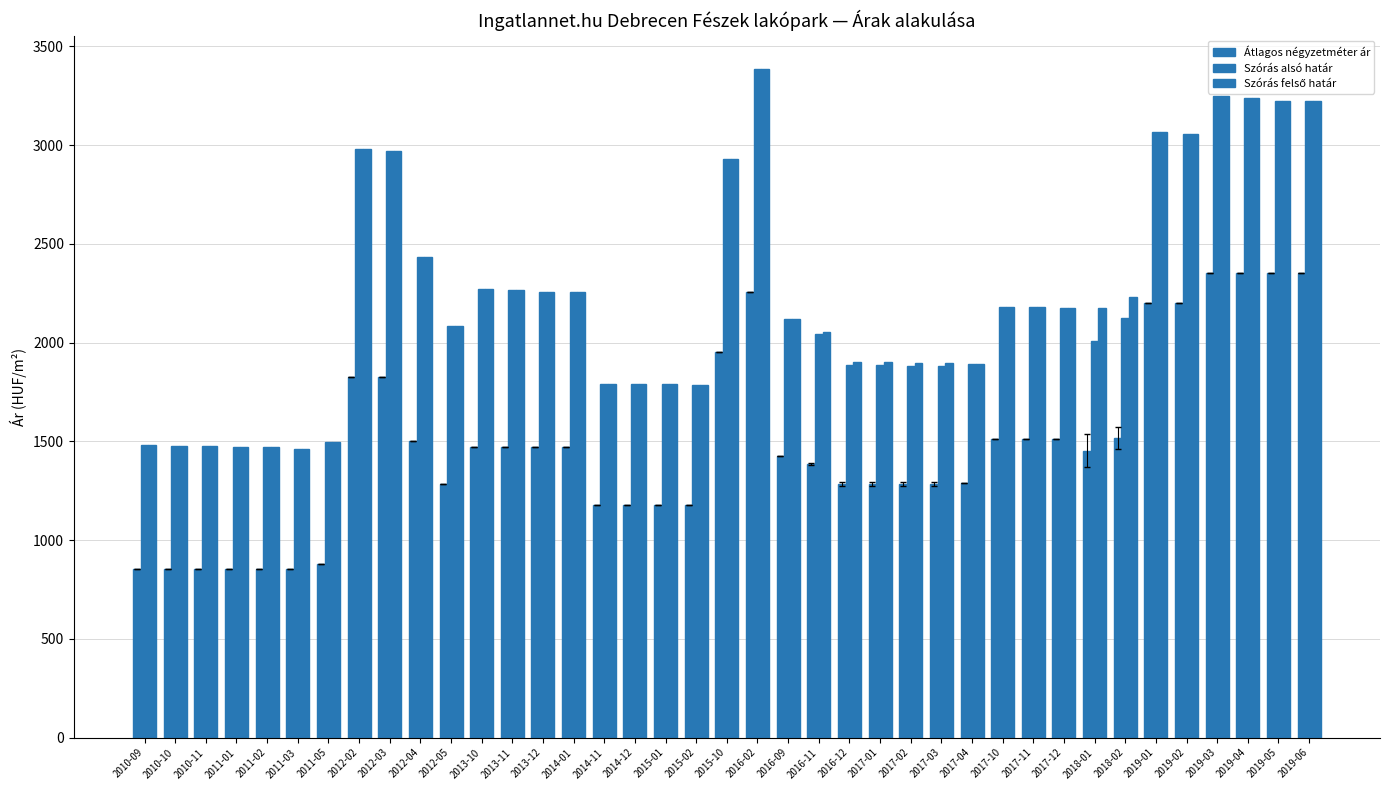

What is the difference between the highest and lowest values at 2012-04?

934